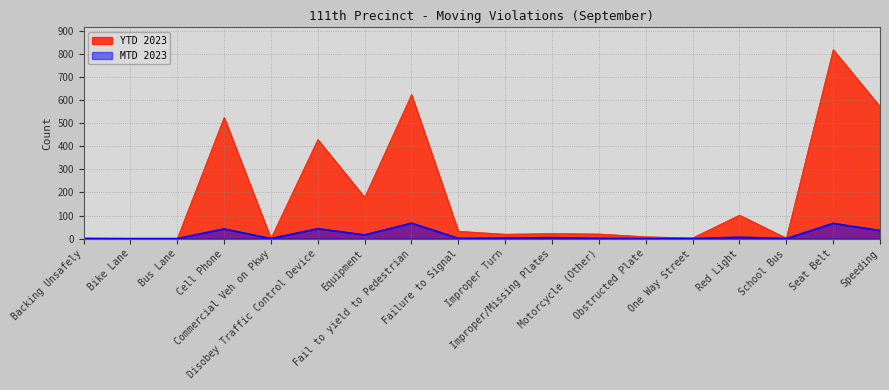

What is the label of the 13th point from the left?

Obstructed Plate